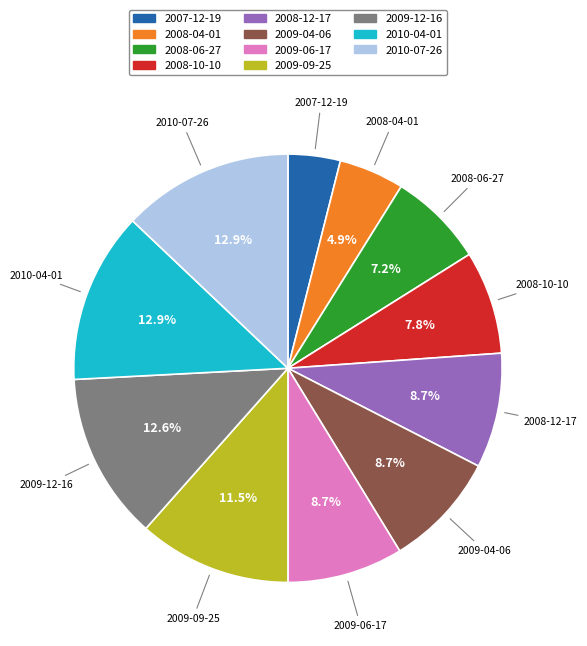

What percentage is NOT represented by 2010-04-01?

87.1%